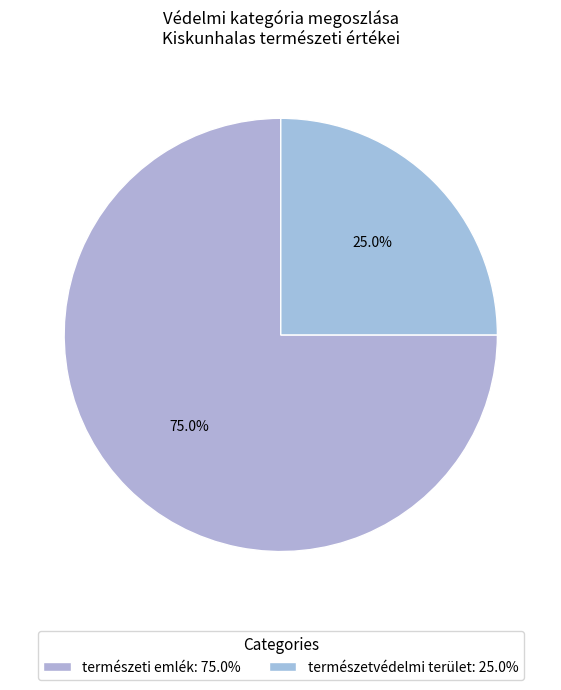

What percentage is NOT represented by természetvédelmi terület?

75.0%